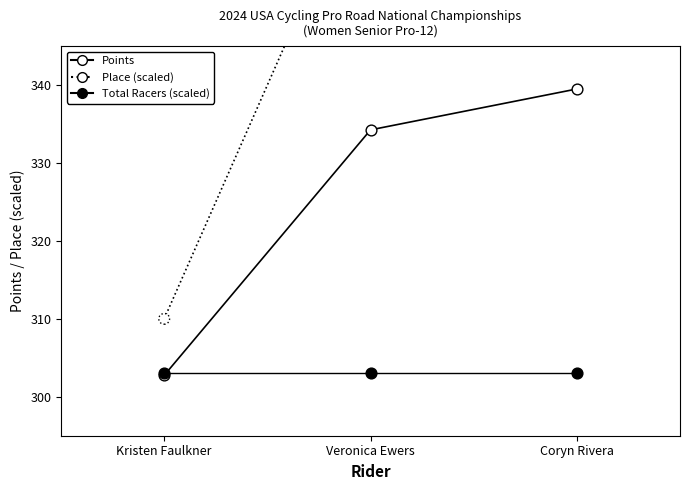

What are all the series names shown in the legend?

Points, Place (scaled), Total Racers (scaled)